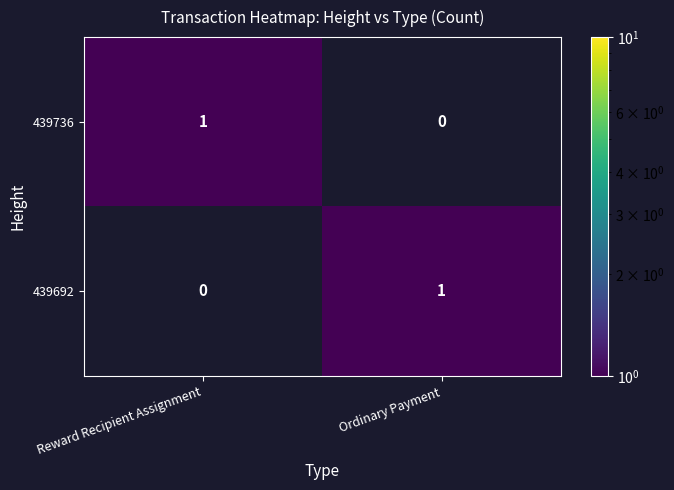

How many categories are shown in the chart?

2